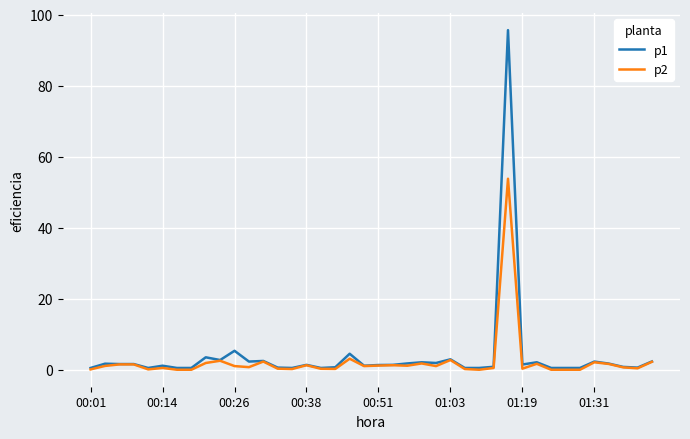

List the series in order of their peak value, lowest first.

p2, p1